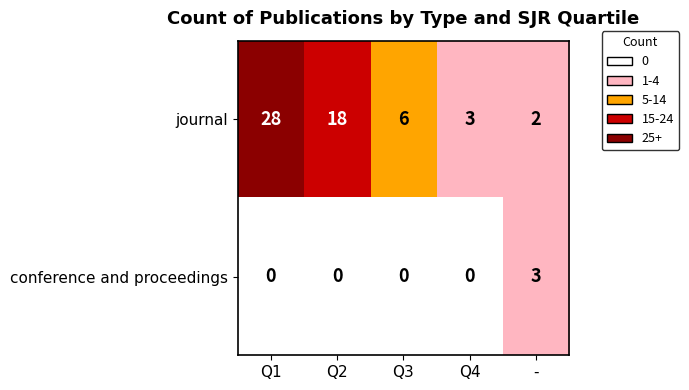

Which series has the widest spread of values?

journal